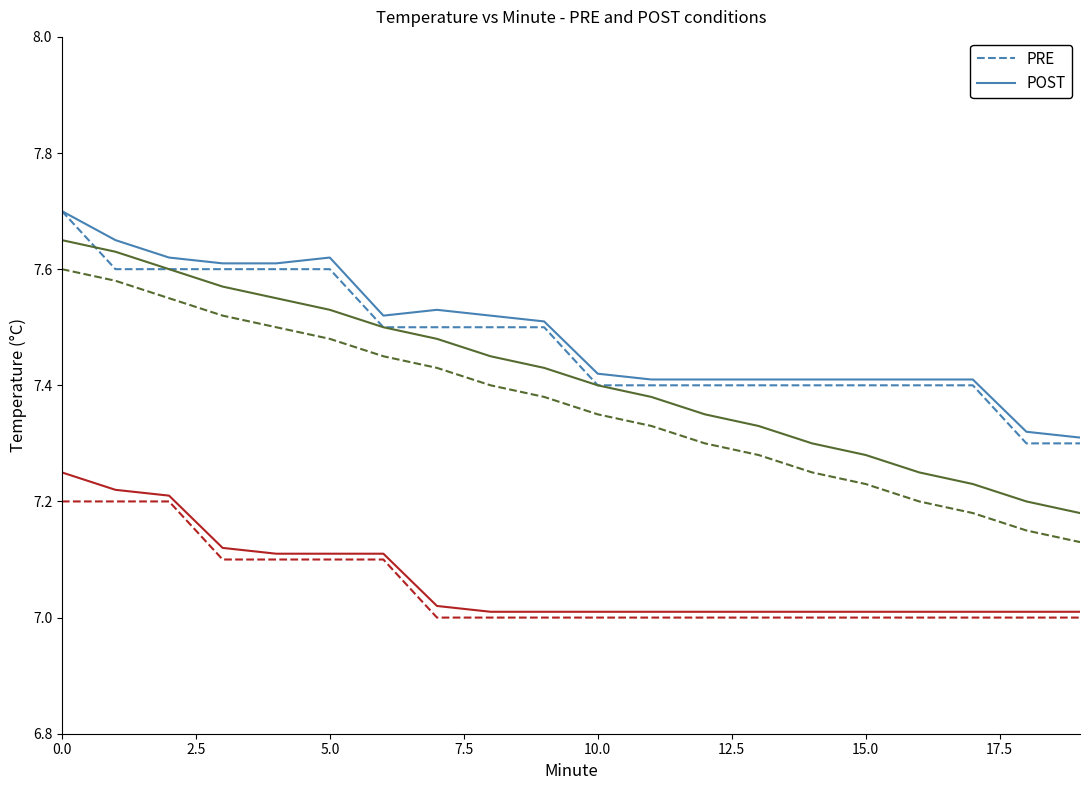

The value of POST at 15.0 is 1.6. True or false?

False